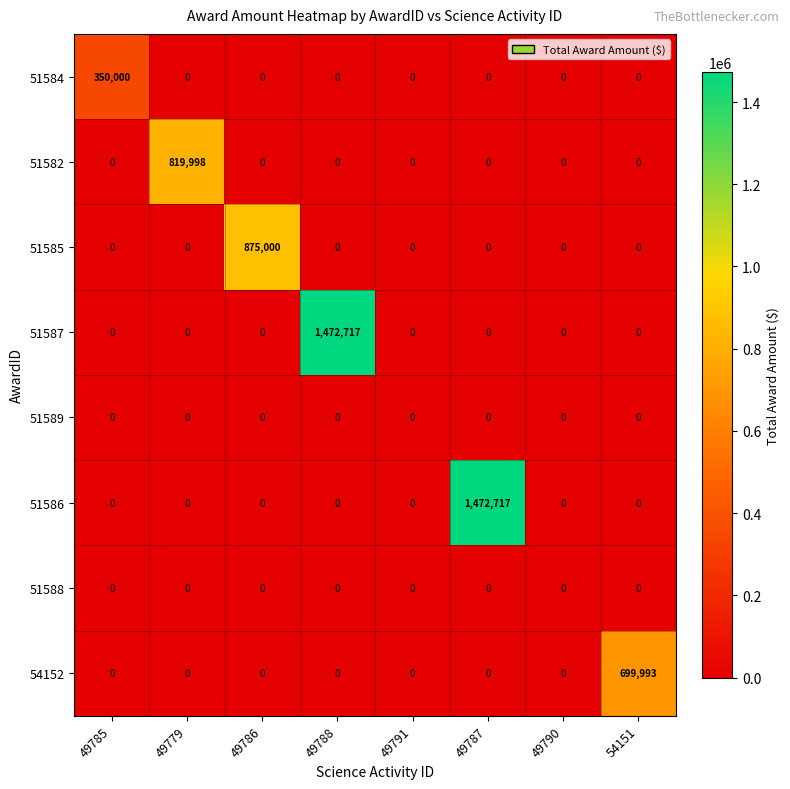

What is the spread (max minus min) of values at 49785?

350000